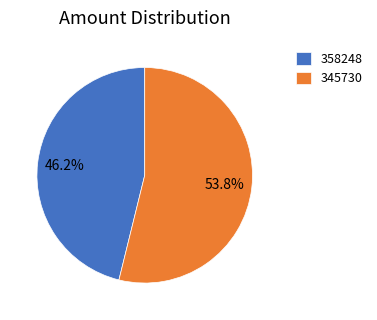

Which slice represents more than half of the pie?

345730